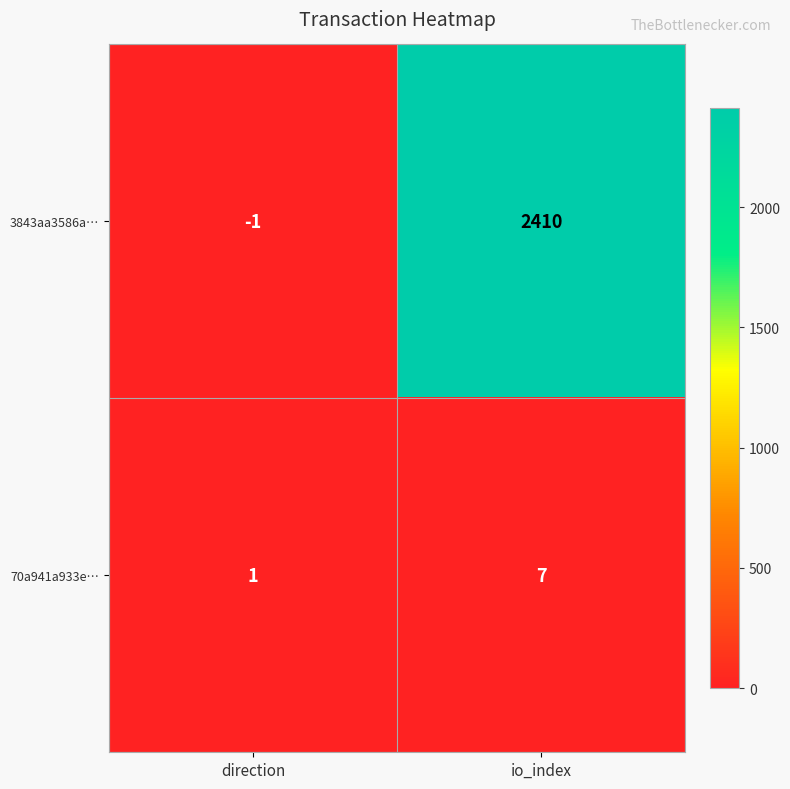

What is the difference between the maximum and minimum values in the 3843aa3586a… series?

2411